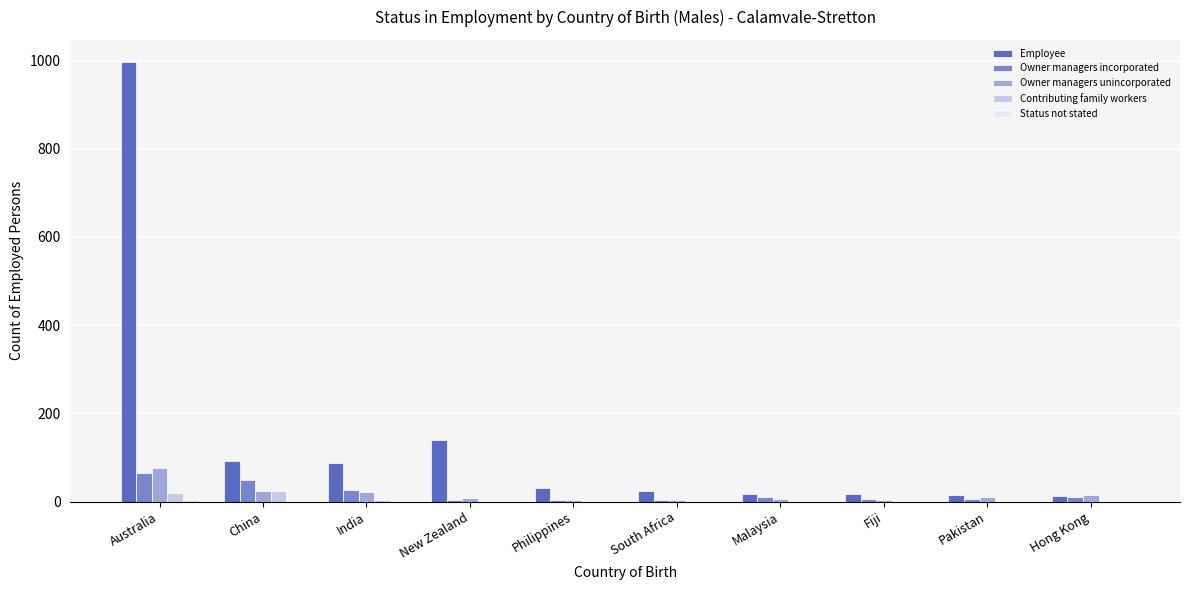

How many data points does each series have?

10